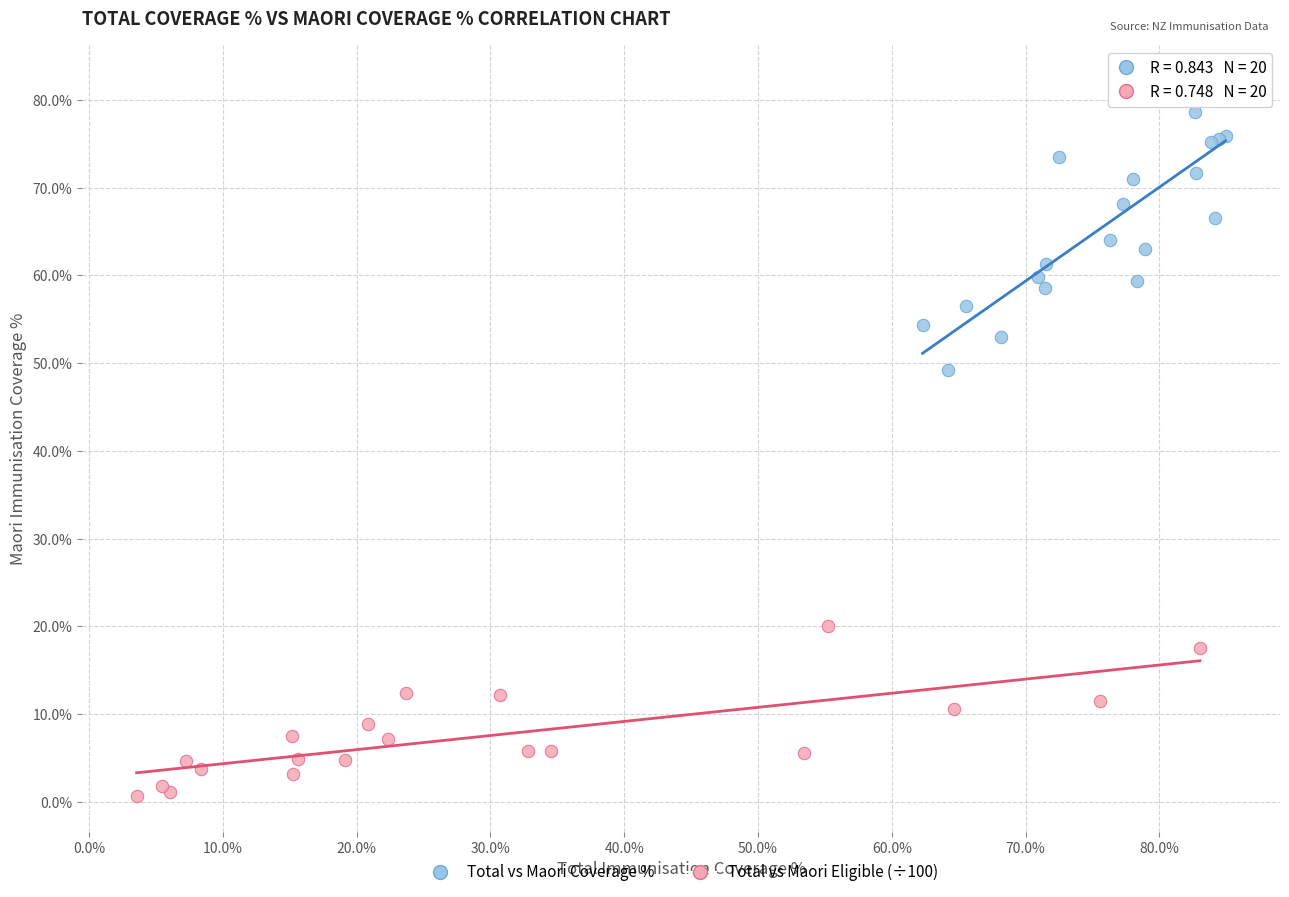

Which series contains the lowest Y value?

Total vs Maori Eligible (÷100)